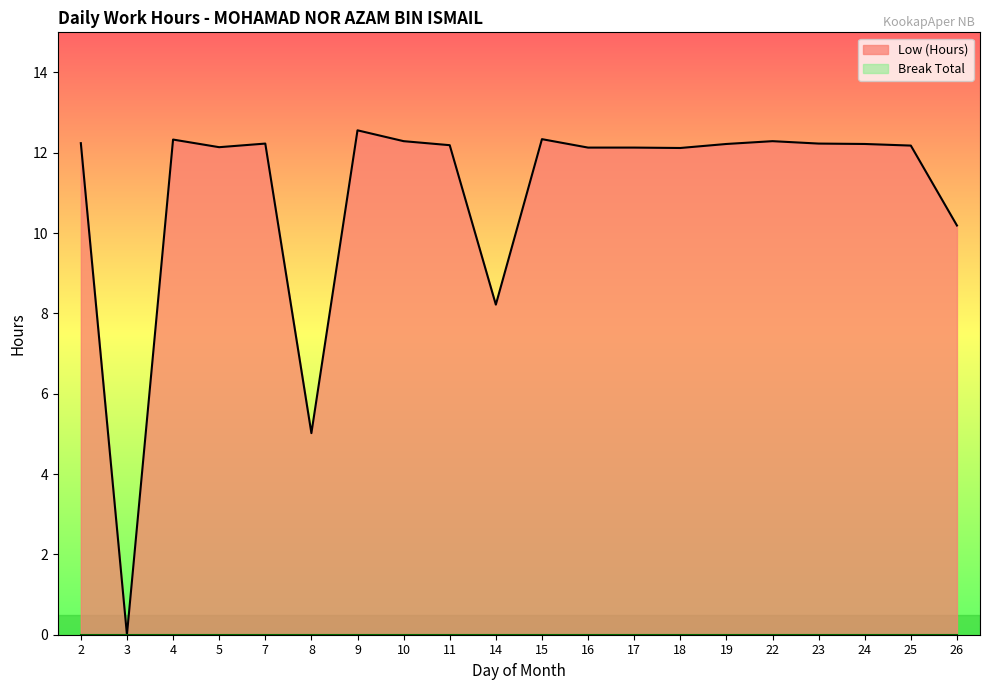

What is the value of the 19th point from the left?

12.2